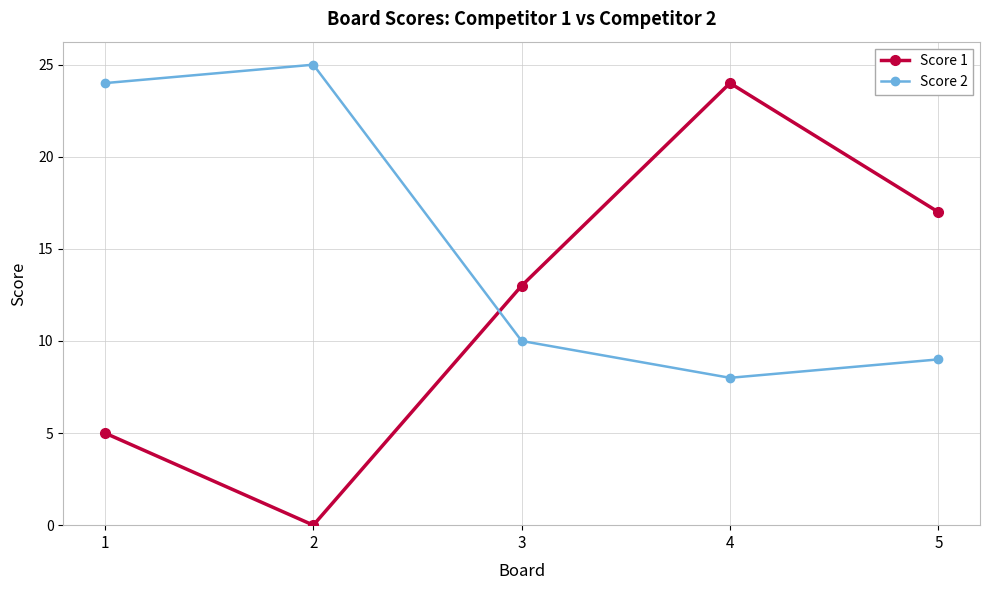

Count the Score 1 values in the range 5 to 17.

3